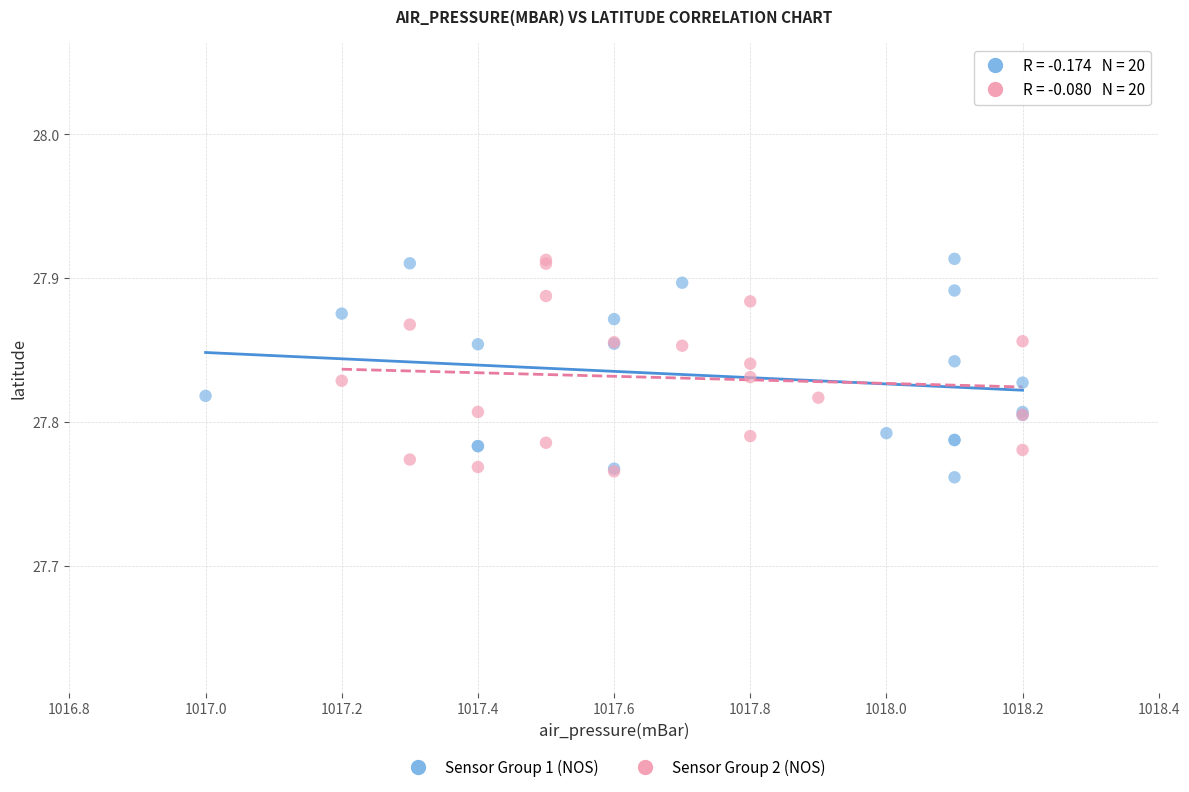

Which series contains the lowest Y value?

Sensor Group 1 (NOS)